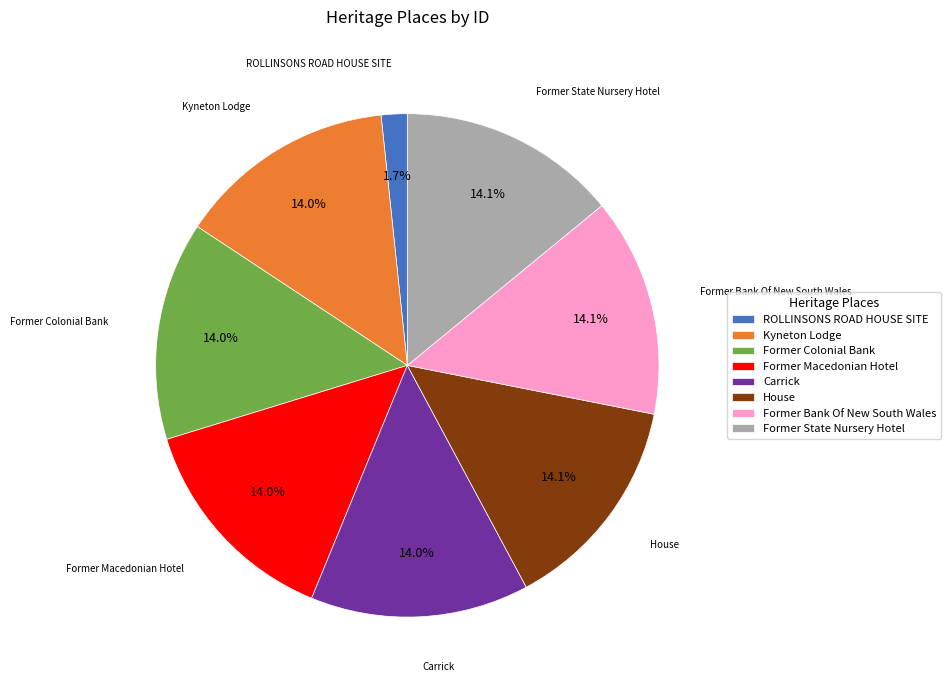

Which category has the smallest portion of the pie?

ROLLINSONS ROAD HOUSE SITE